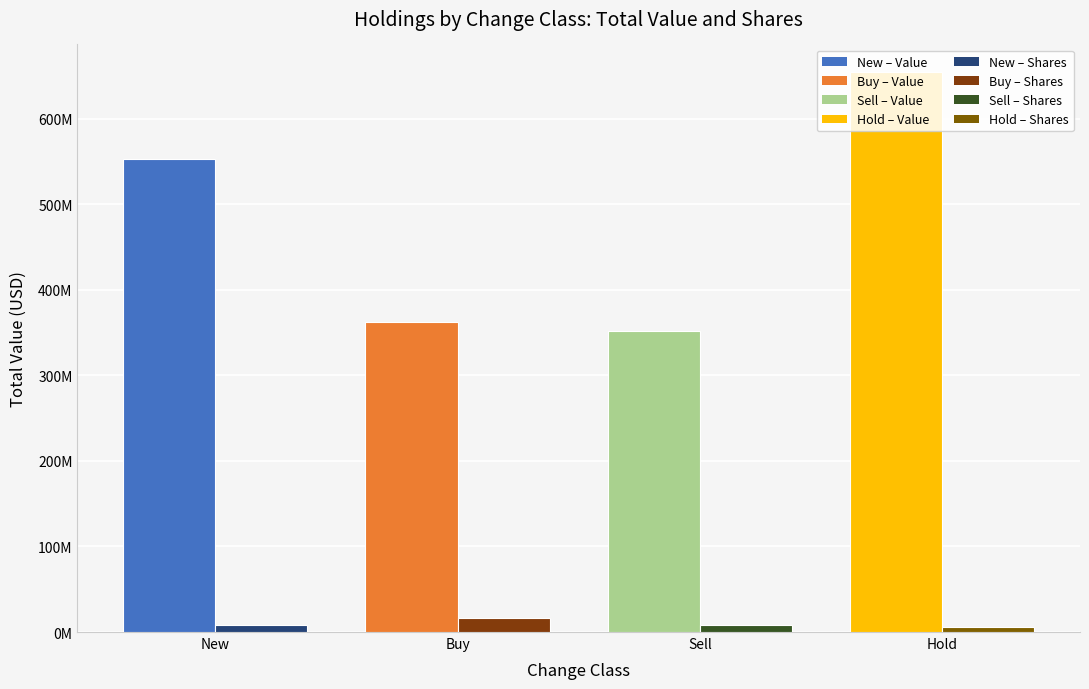

At which category is the sum across all series the highest?

Hold